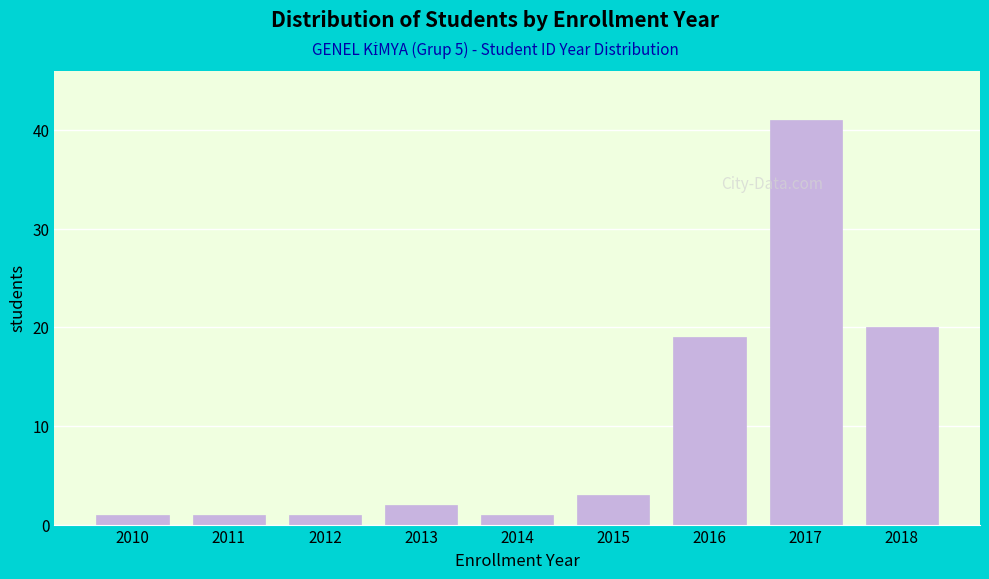

Reading left to right, transcribe all the data shown in this chart.

1	1	1	2	1	3	19	41	20